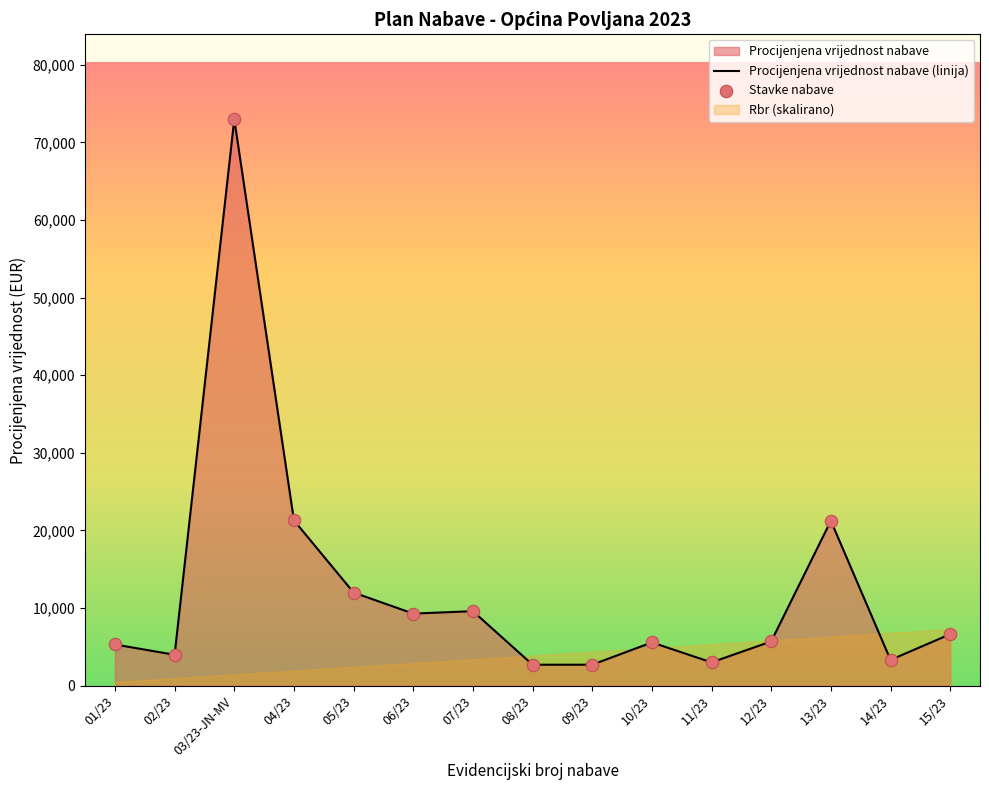

What is the ratio of the value at 12/23 to the value at 15/23?

0.9